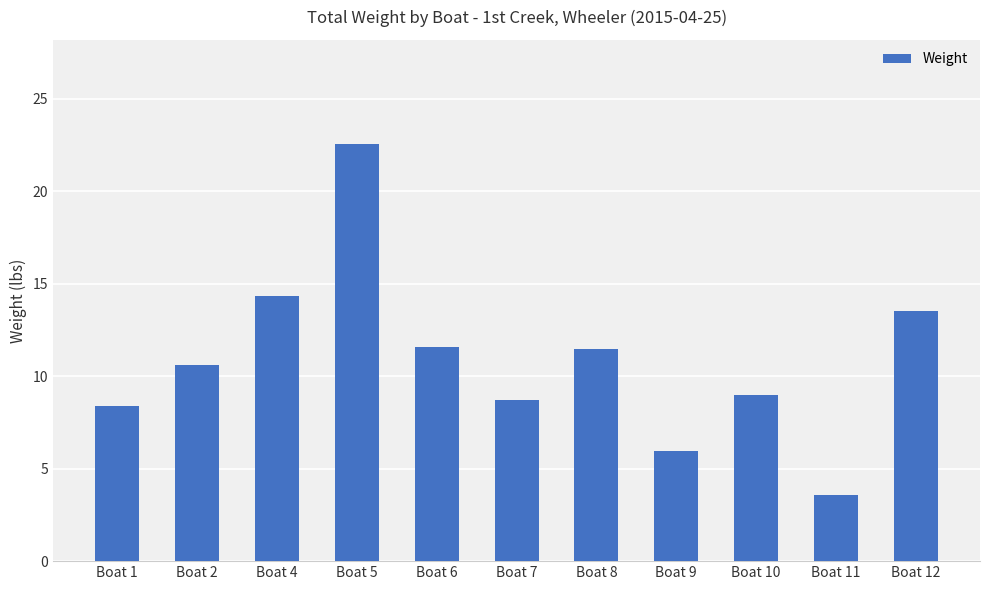

How many bars are there in total?

11